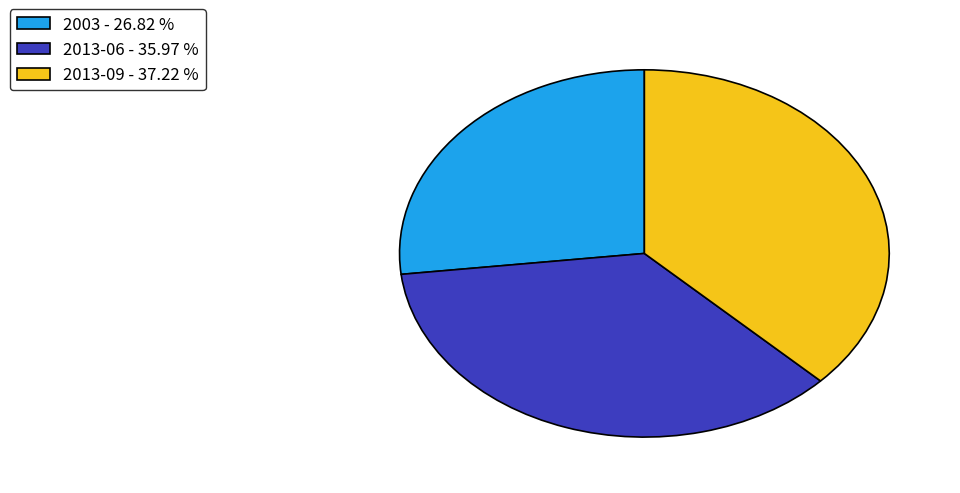

The 2013-06 slice represents 29% of the pie. True or false?

False